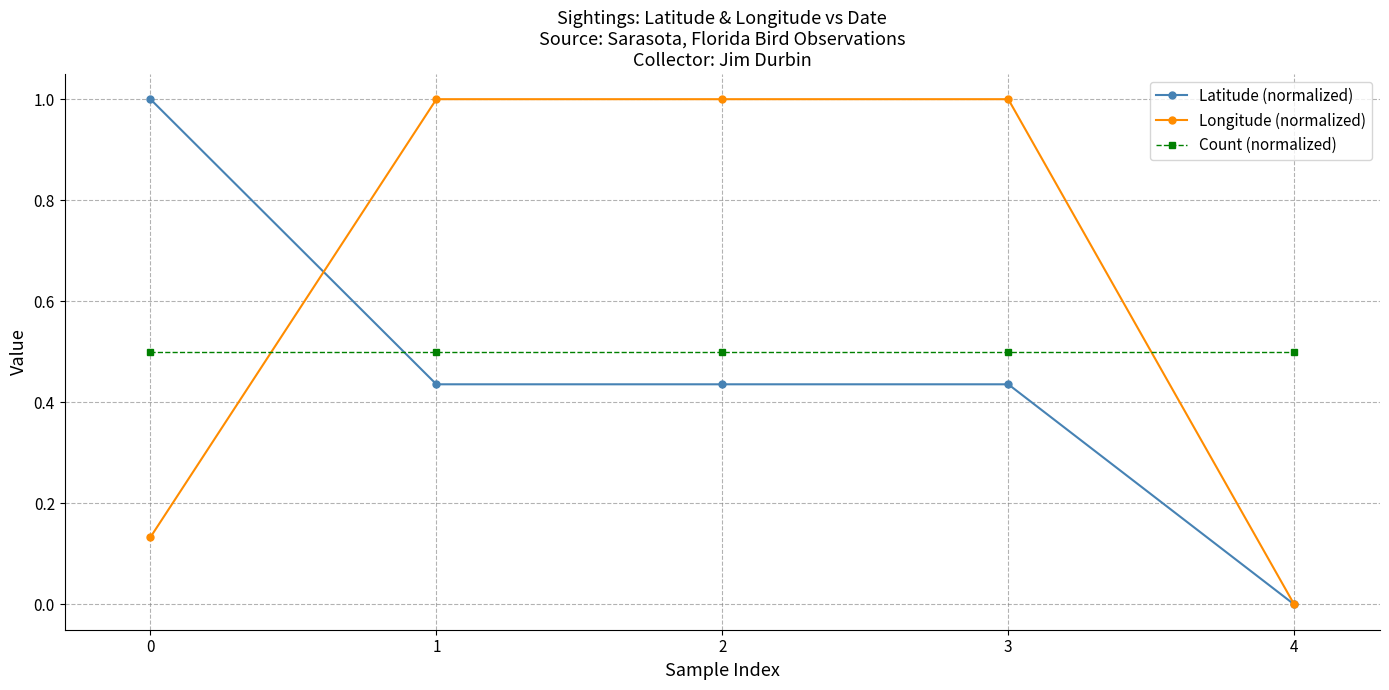

At which category does the chart reach its minimum across all series?

4